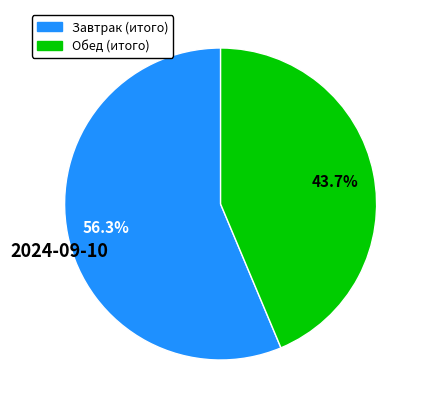

The Завтрак (итого) slice represents 56% of the pie. True or false?

True